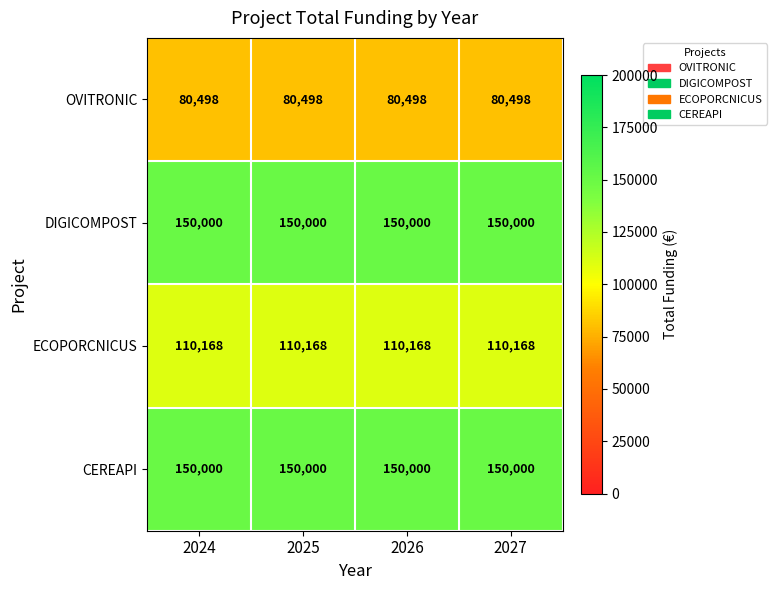

What is the total value across all series at 2026?

490666